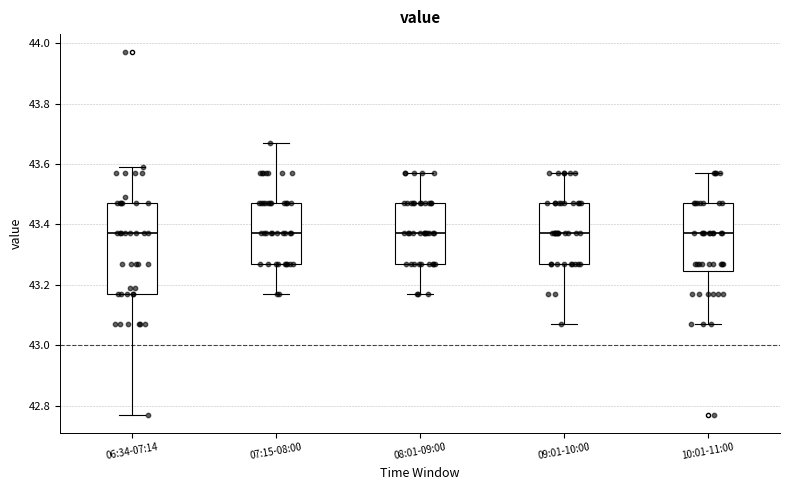

Which box is the tallest, from its lower edge to its upper edge?

06:34-07:14